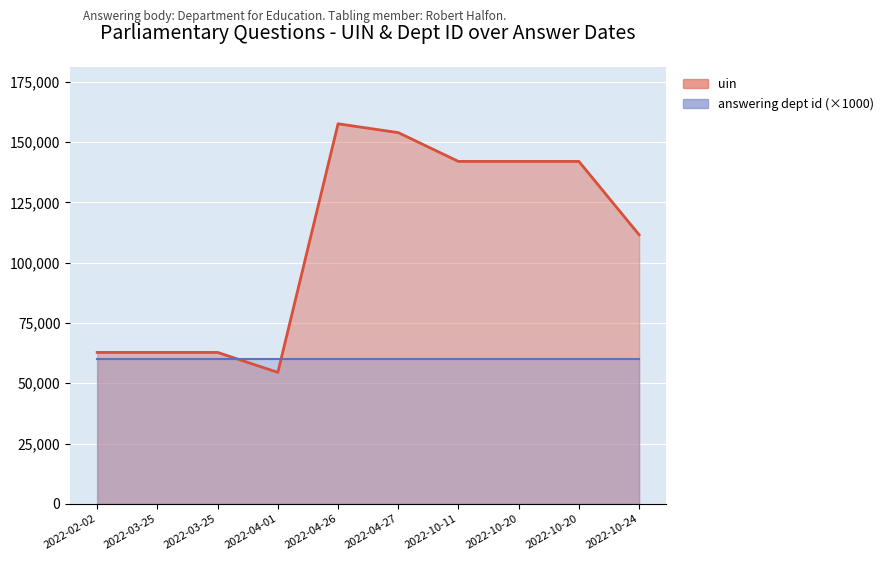

How many data points are less than 141962?

5